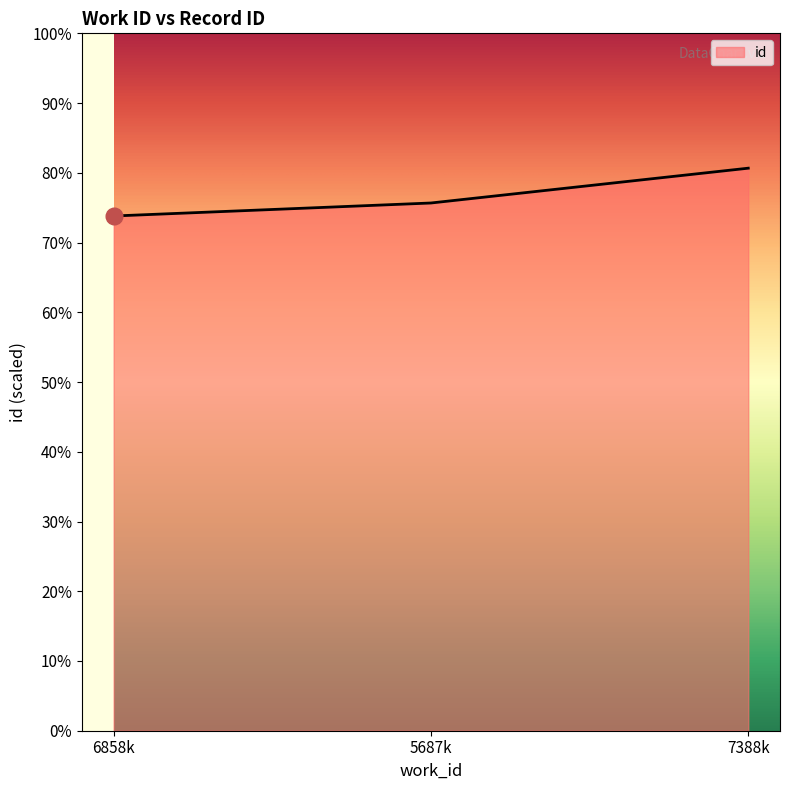

Does the chart have visible grid lines?

No